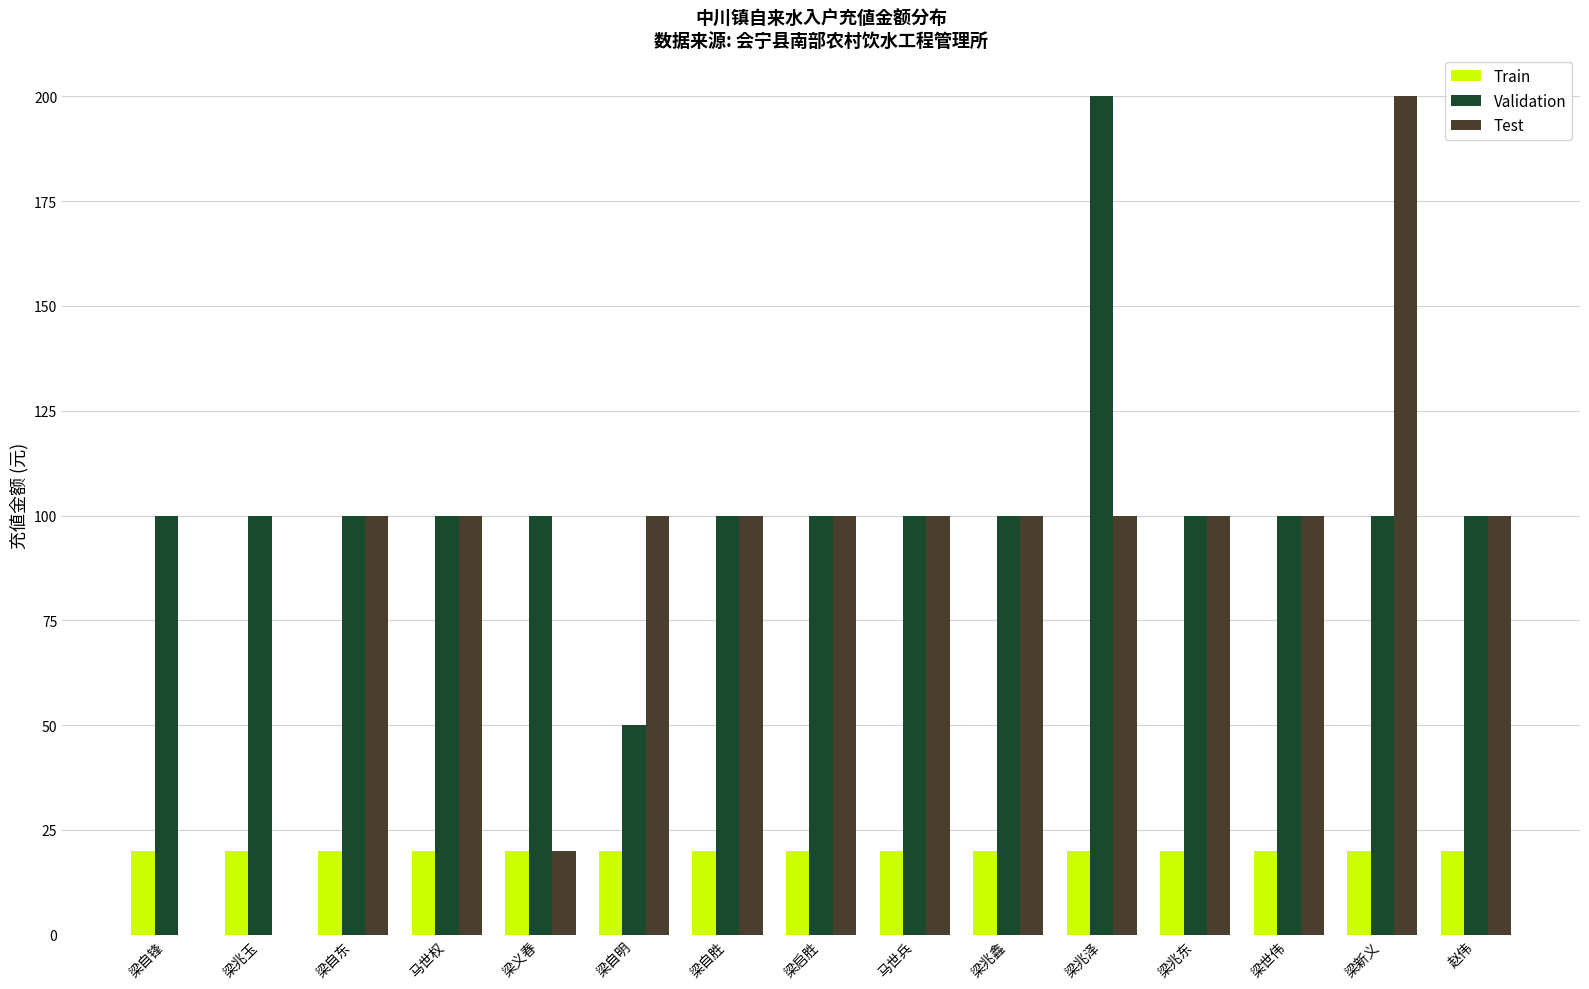

What value does the Train series have at 梁自锋?

20